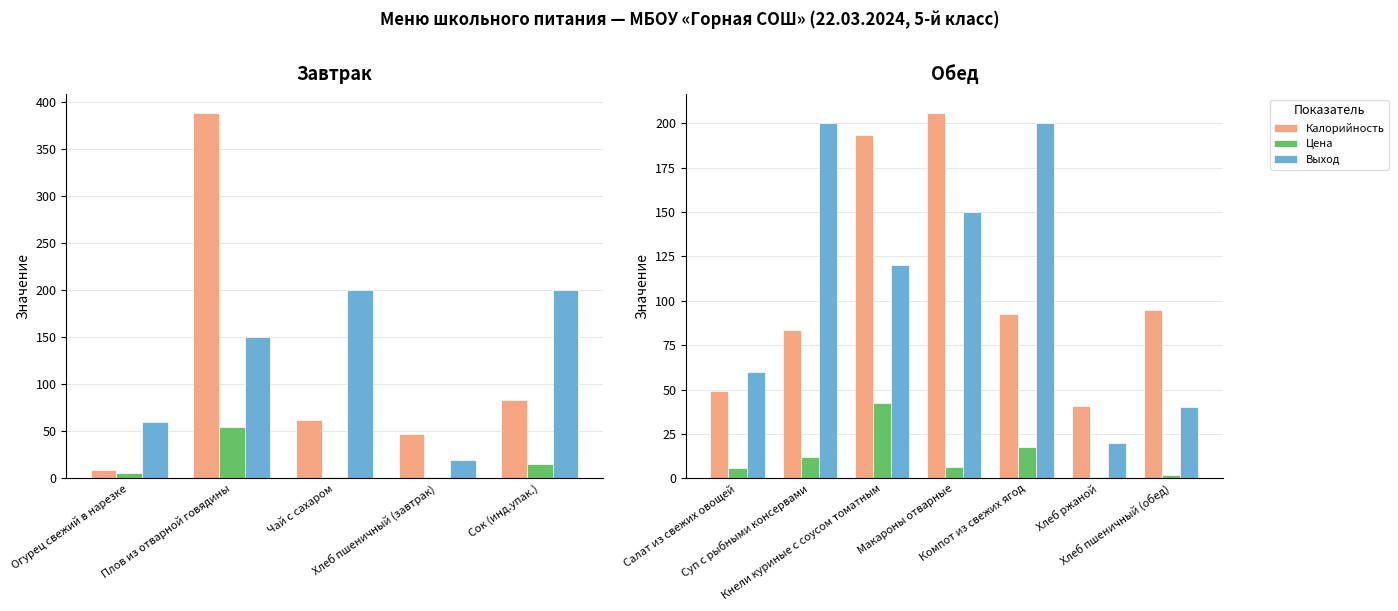

How many groups of bars are there?

7